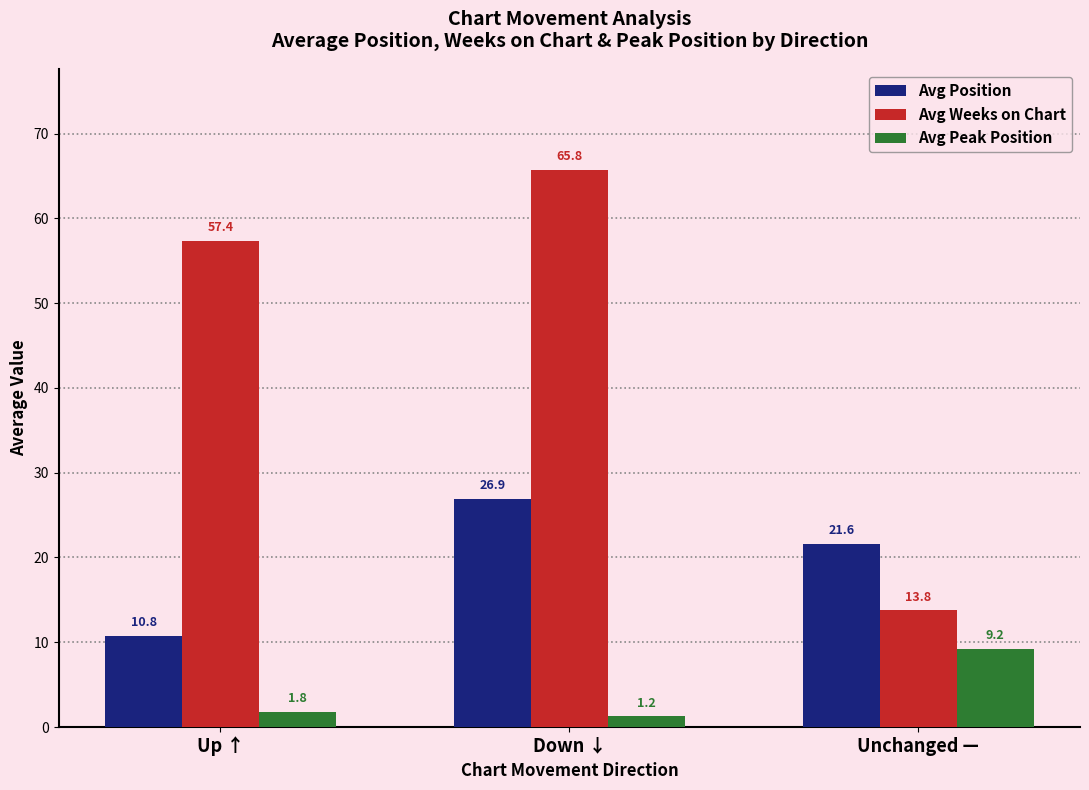

Which label corresponds to the largest value in the chart?

Down ↓